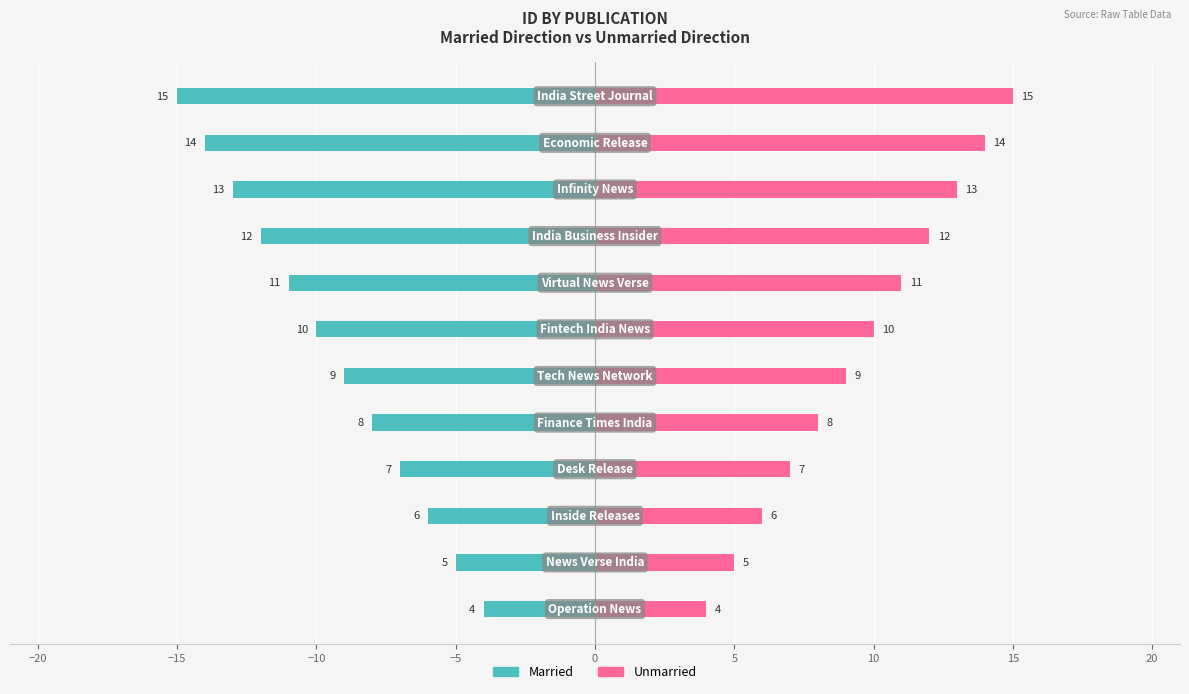

What is the maximum value for Married?

-4